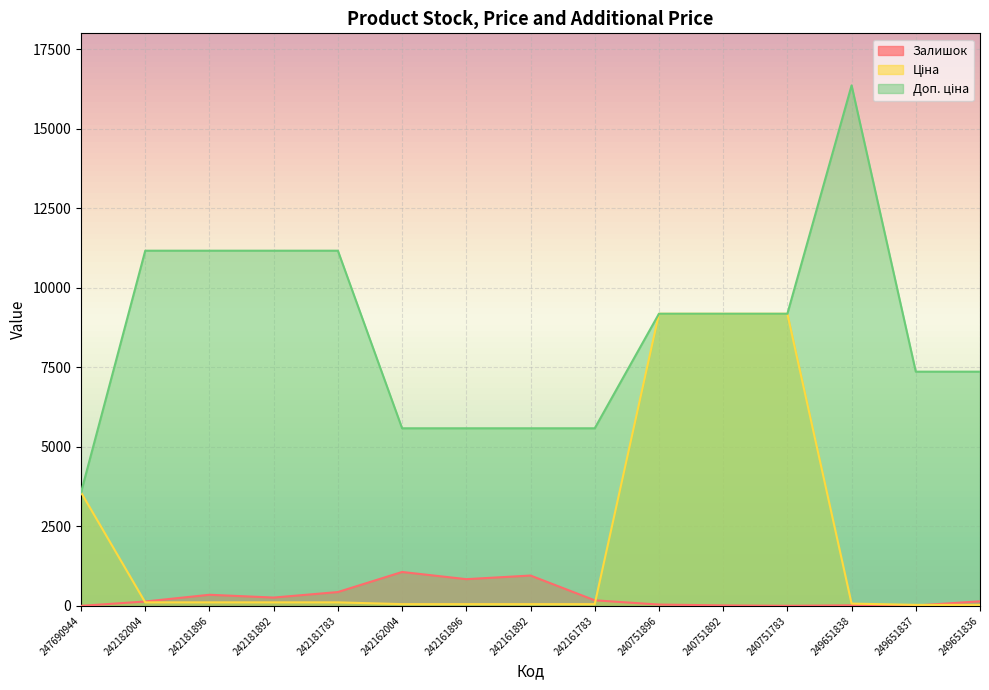

True or false: Ціна and Доп. ціна cross at least once.

False